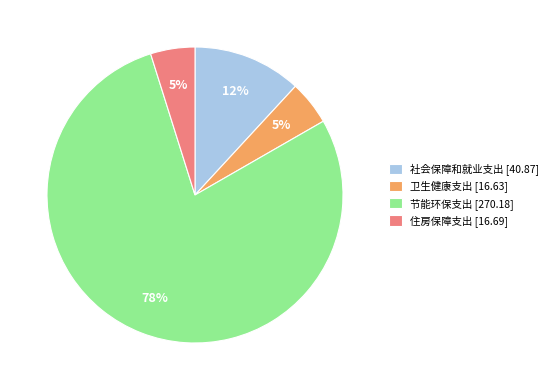

Is there a majority slice in this chart?

Yes